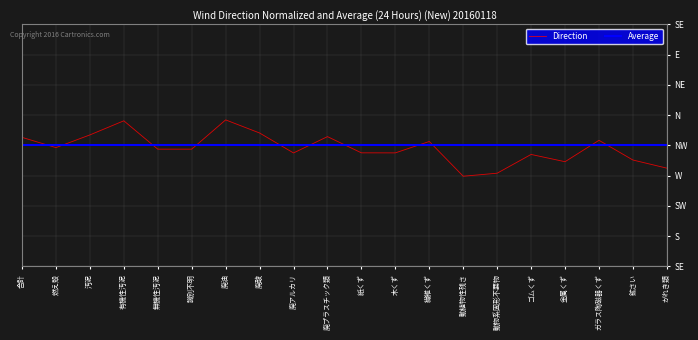

What is the label of the 2nd point from the left?

燃え殻